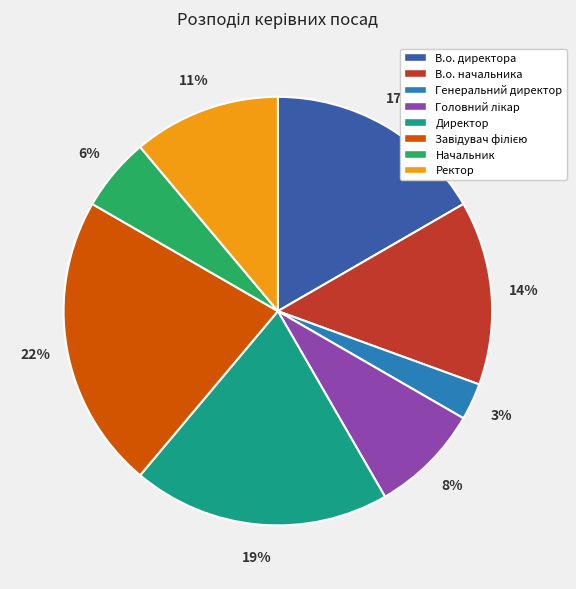

Do В.о. начальника and Генеральний директор together represent more than half of the pie?

No